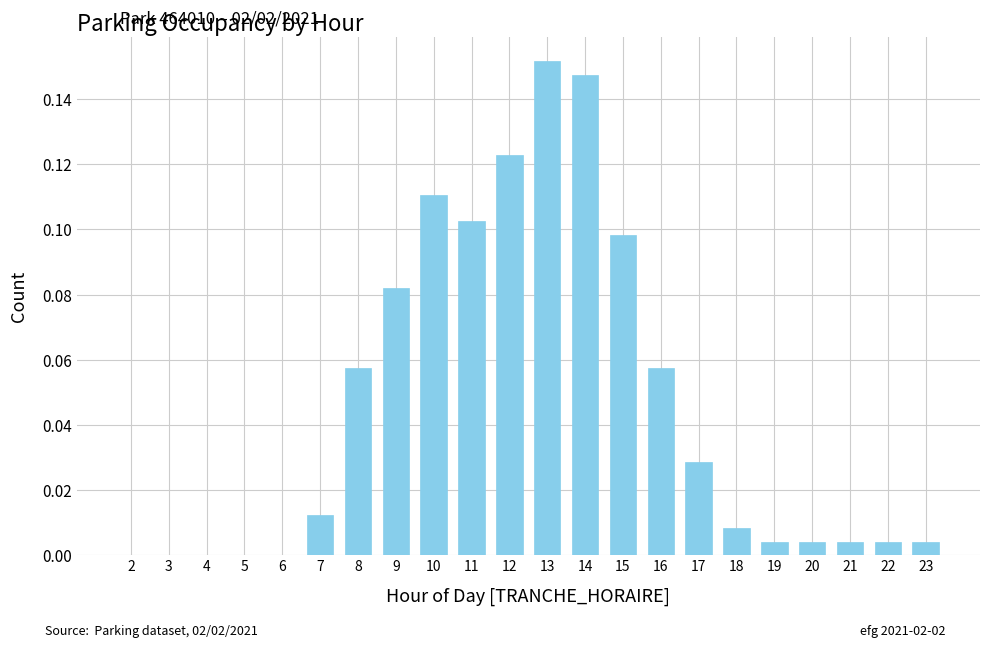

How many series are shown in this chart?

1